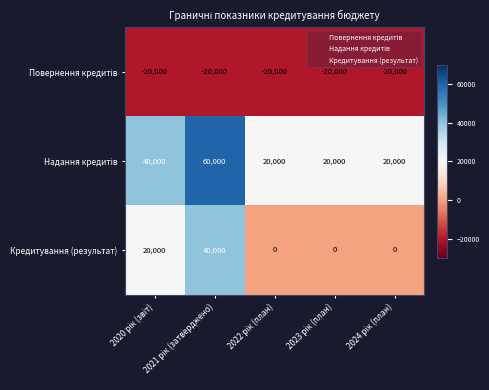

What is the smallest value displayed?

-20000